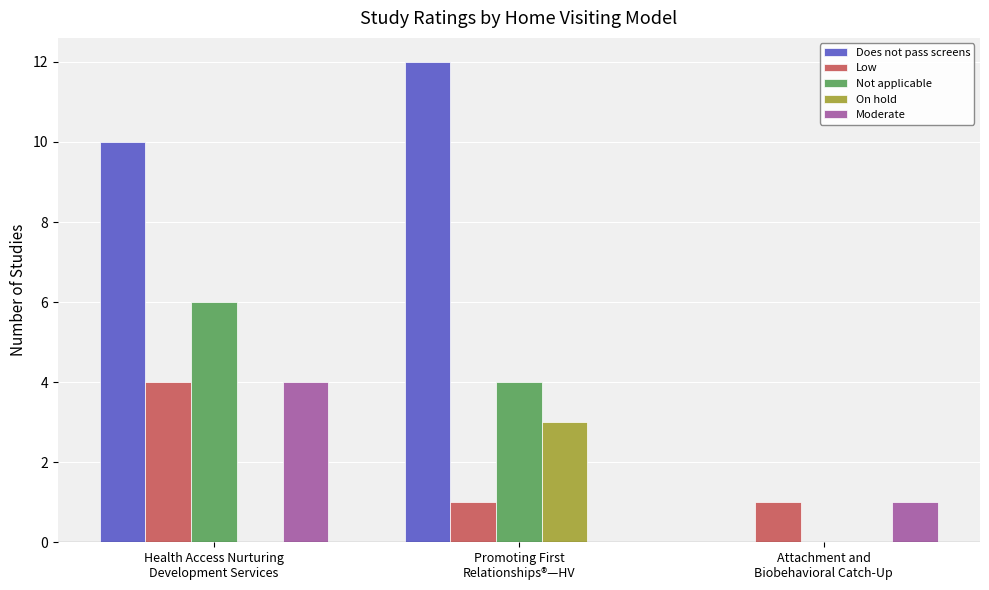

What is the spread (max minus min) of values at Health Access Nurturing
Development Services?

10